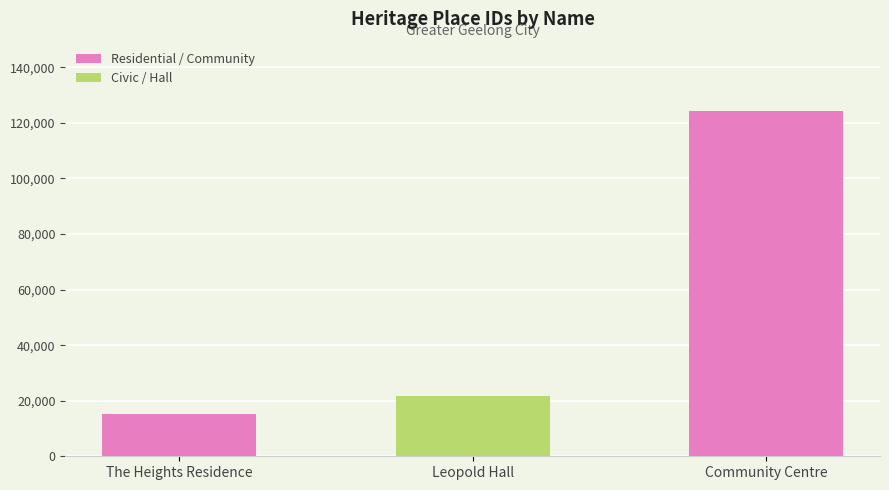

What position from the left is Community Centre?

3